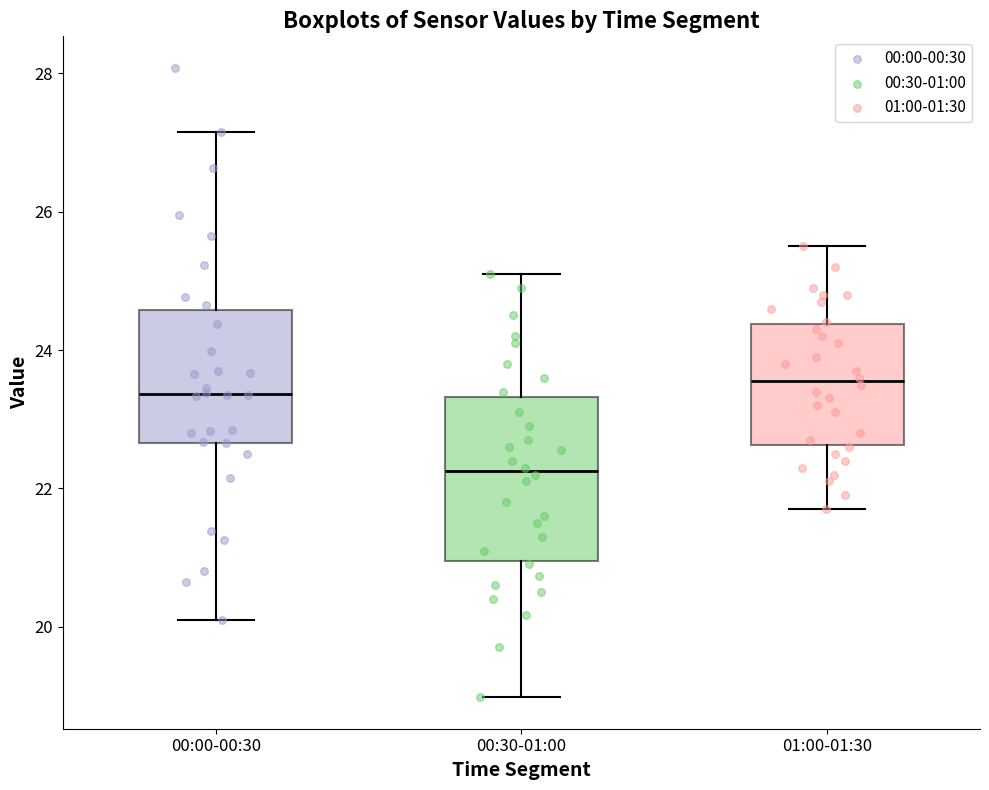

Where does the upper whisker of the box for 01:00-01:30 end on the y-axis? The values are not printed on the chart, so give them approximately, as read against the axis.

25.6